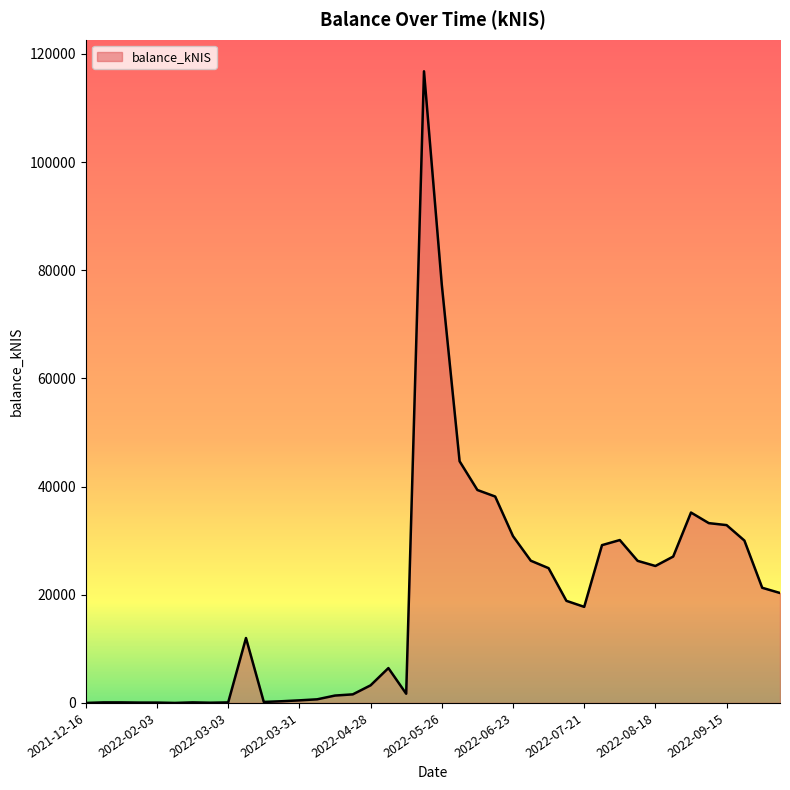

What is the greatest value displayed?

116798.8